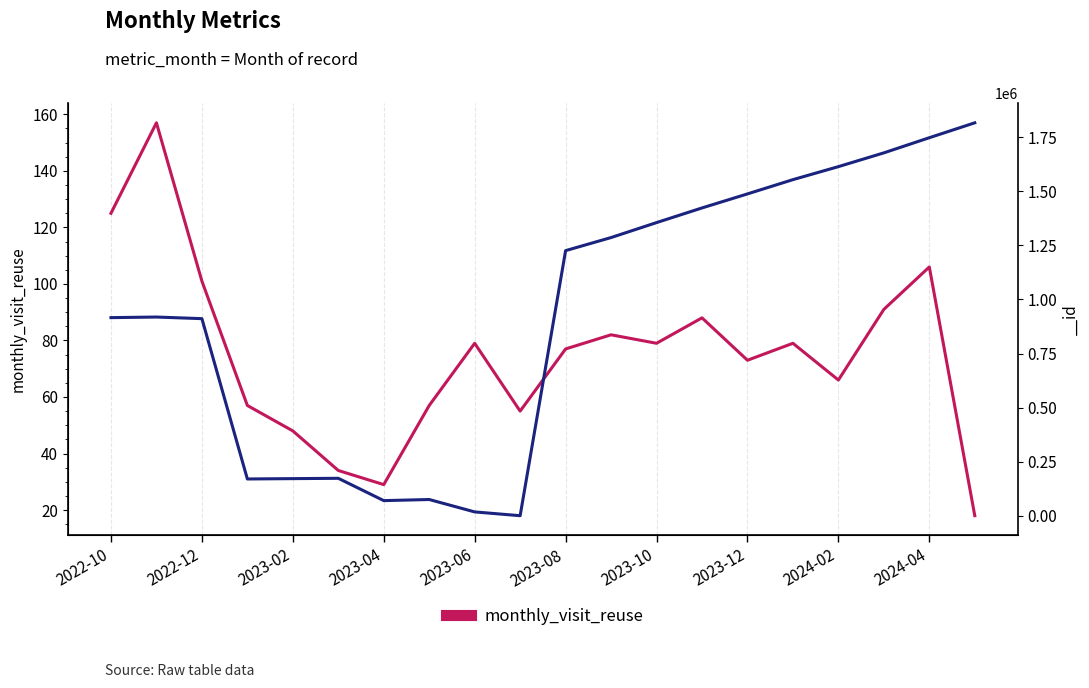

Between 2023-04 and 2022-12, which is larger?

2022-12